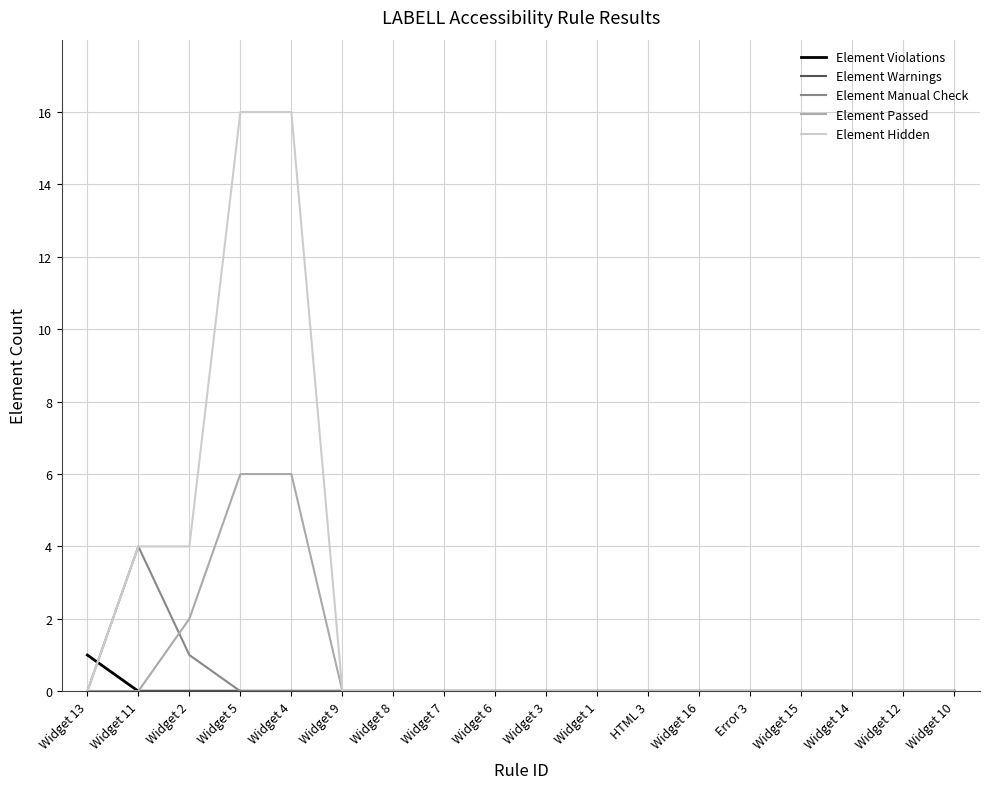

The value of Element Violations at Widget 3 is 0. True or false?

True